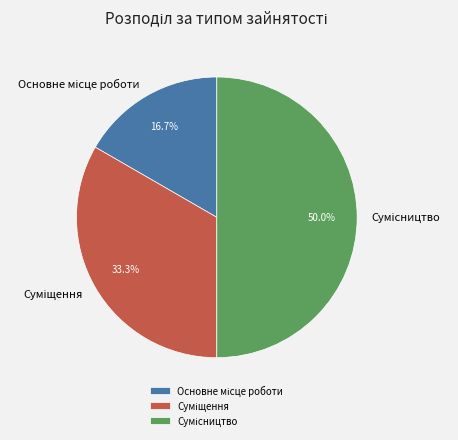

To the nearest percent, what is the combined percentage of Сумісництво and Суміщення?

83%